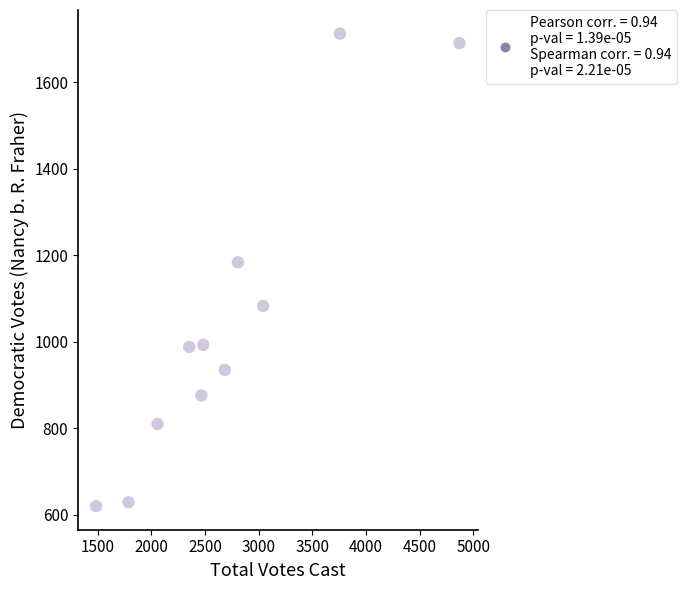

What is the average Y value?

1047